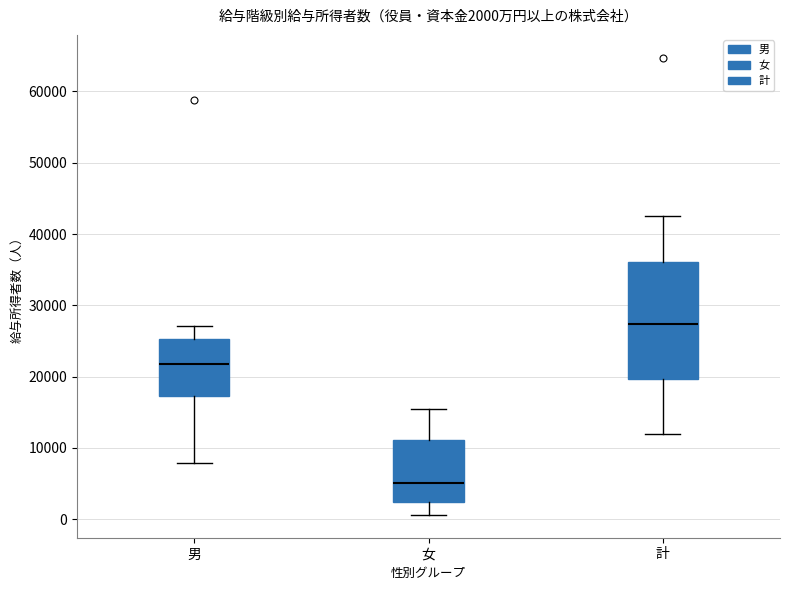

Which box's median line is the lowest?

女